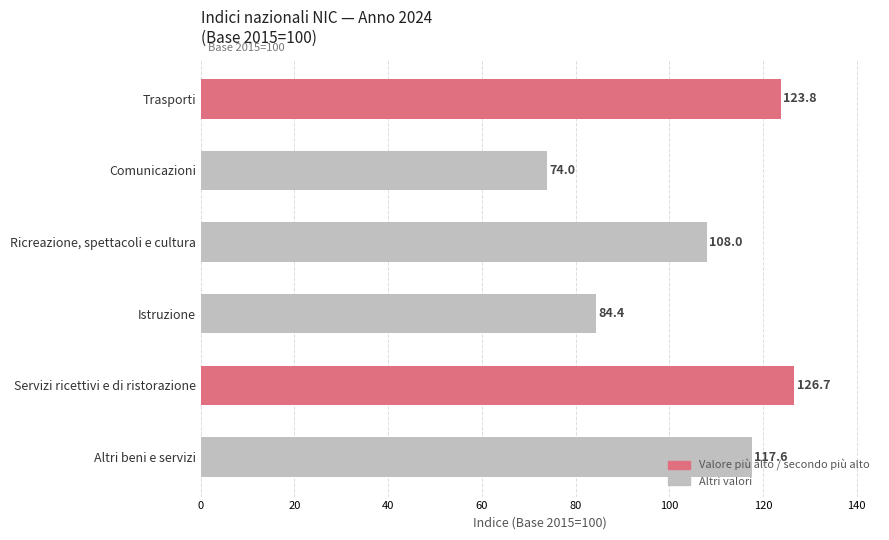

Which category has the highest value across all series?

Servizi ricettivi e di ristorazione